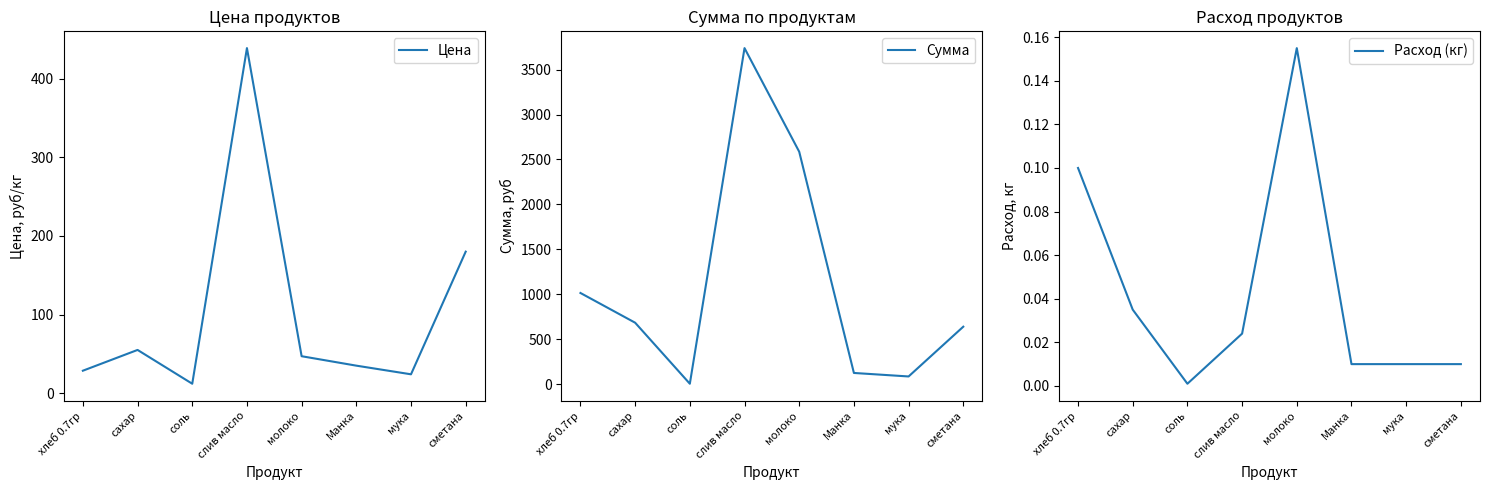

At how many categories does at least one series exceed 1071?

2